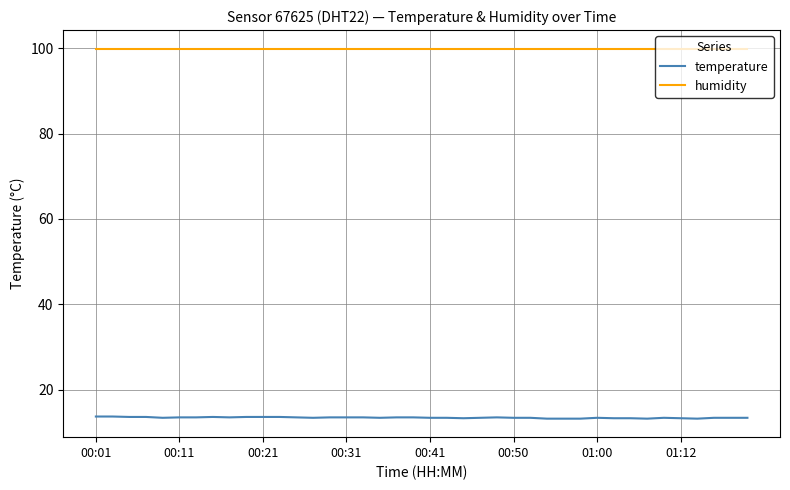

Does the chart have visible grid lines?

Yes